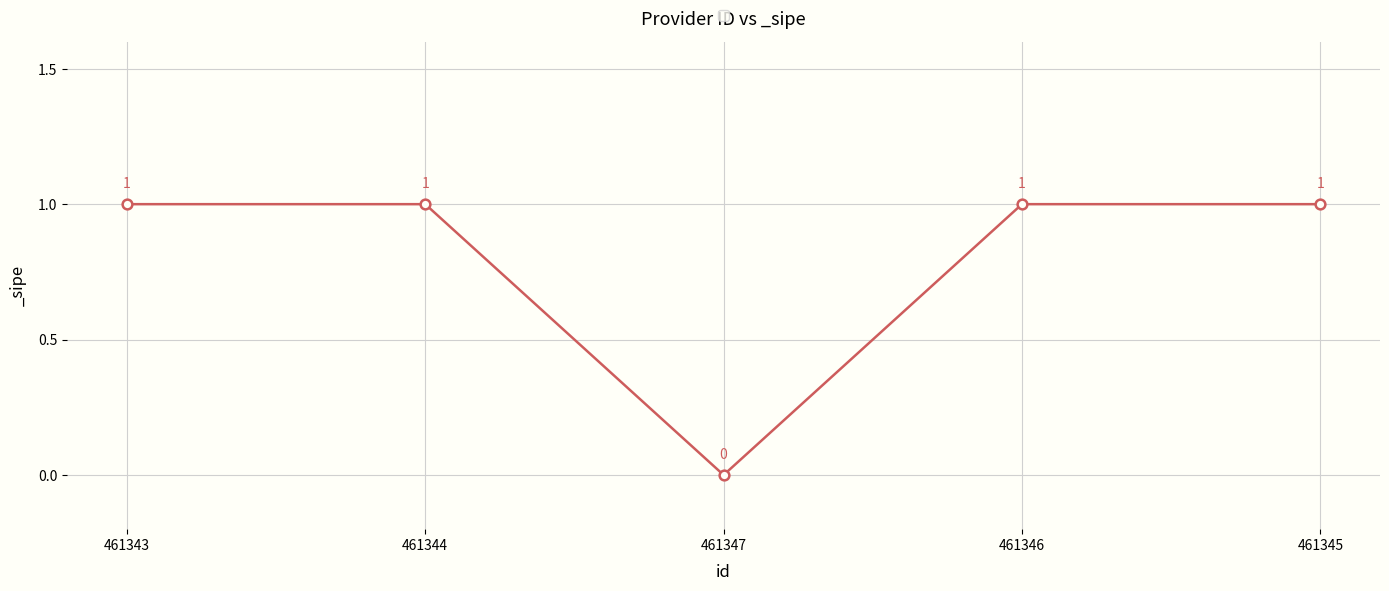

What is the sum of the values at 461345 and 461346?

2